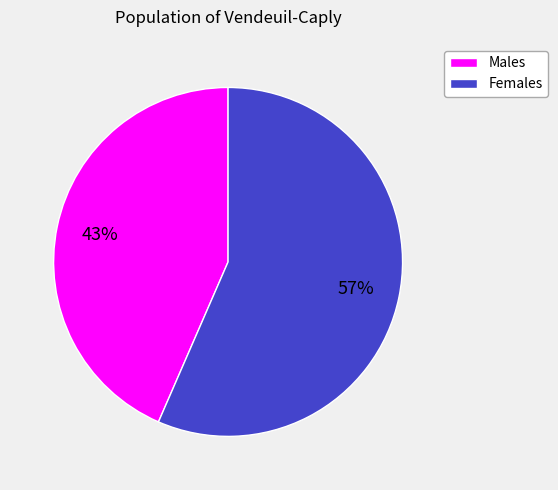

Does any single category account for the majority?

Yes